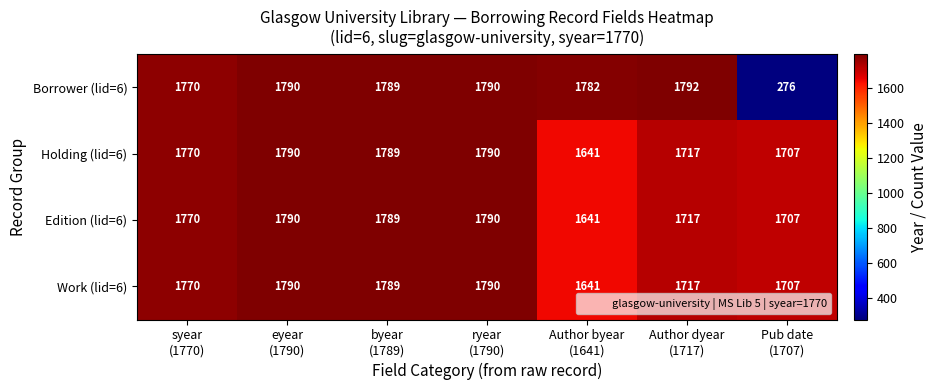

Which series has the largest range (max minus min)?

Borrower (lid=6)